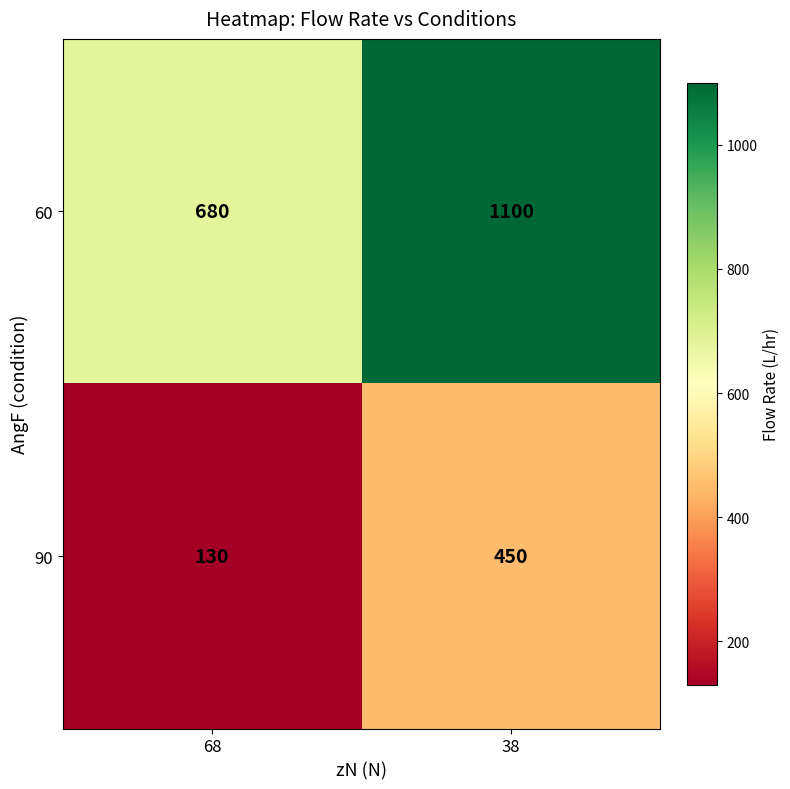

Rank the series by their maximum value, from highest to lowest.

60, 90